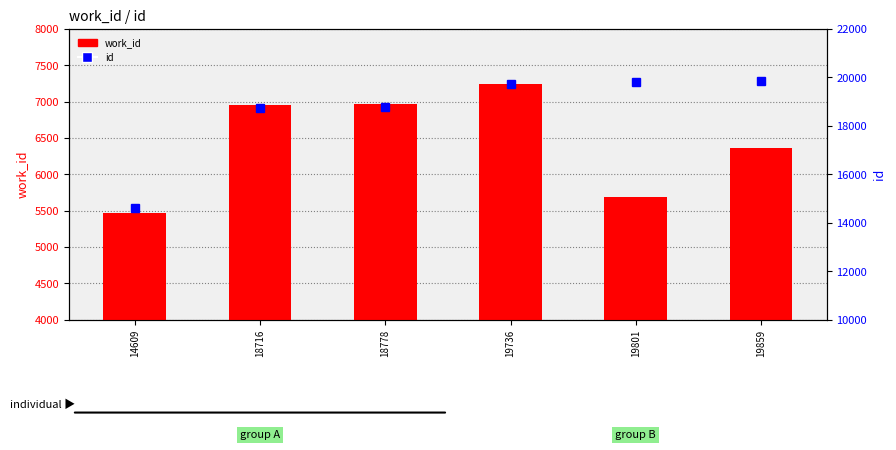

What is the average value of the work_id series?

6444